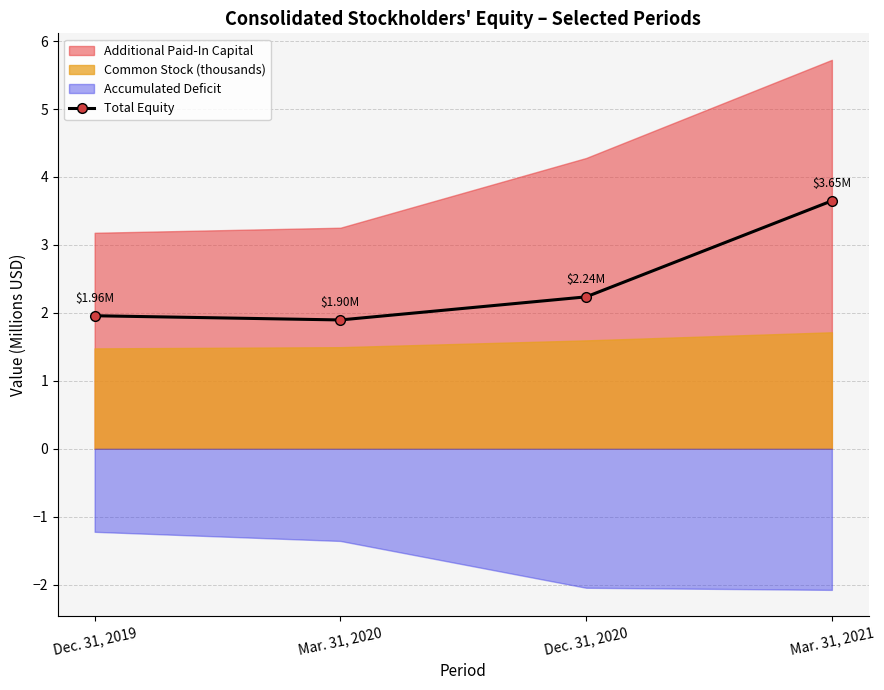

Approximately how many times larger is the value at Mar. 31, 2021 compared to Dec. 31, 2019?

1.9